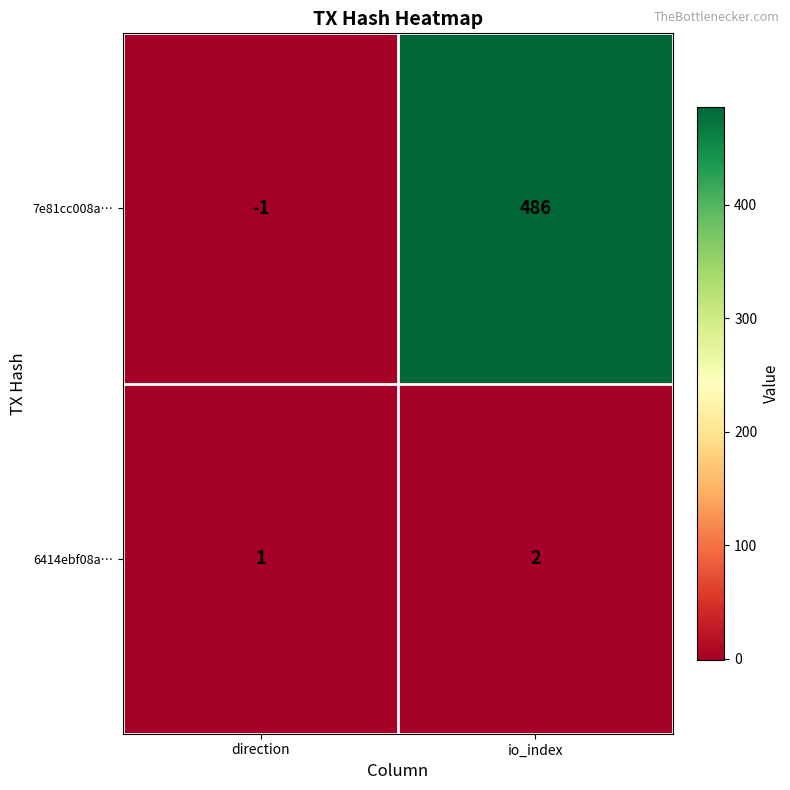

What is the smallest value displayed?

-1